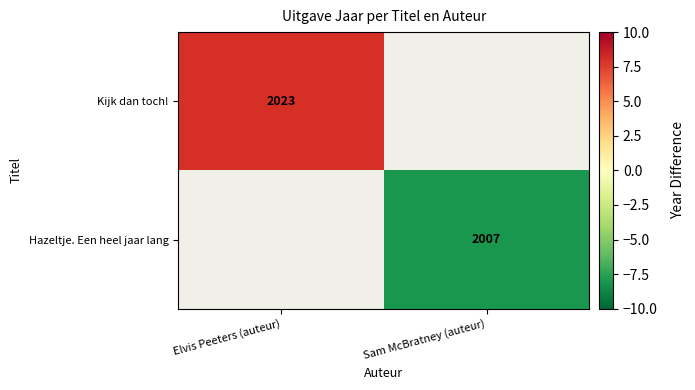

The value of Hazeltje. Een heel jaar lang at Sam McBratney (auteur) is 2918. True or false?

False